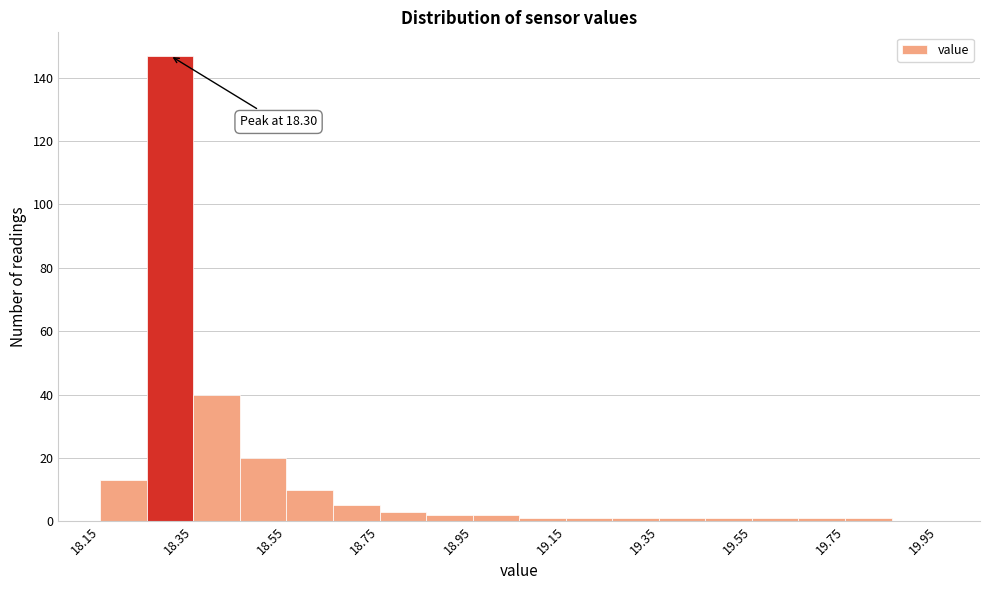

Which range on the x-axis has the tallest bar?

18.25 to 18.35